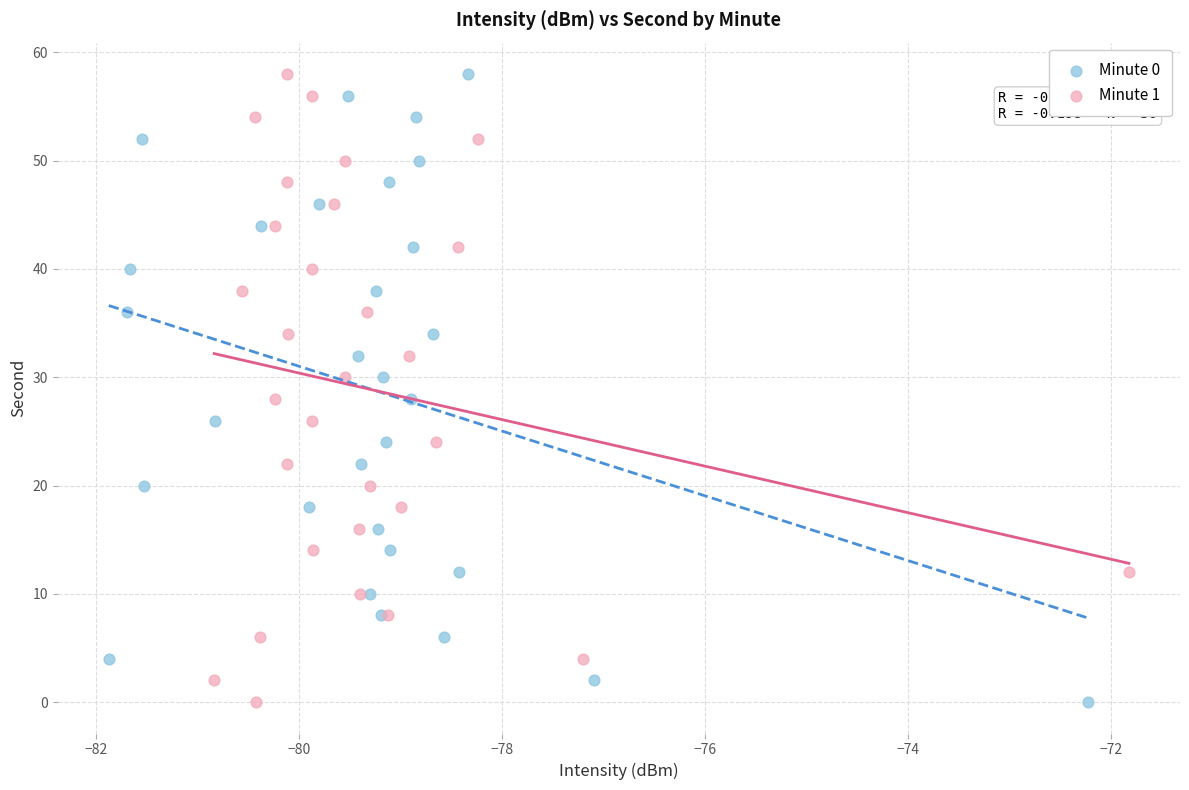

What are all the series names shown in the legend?

Minute 0, Minute 1